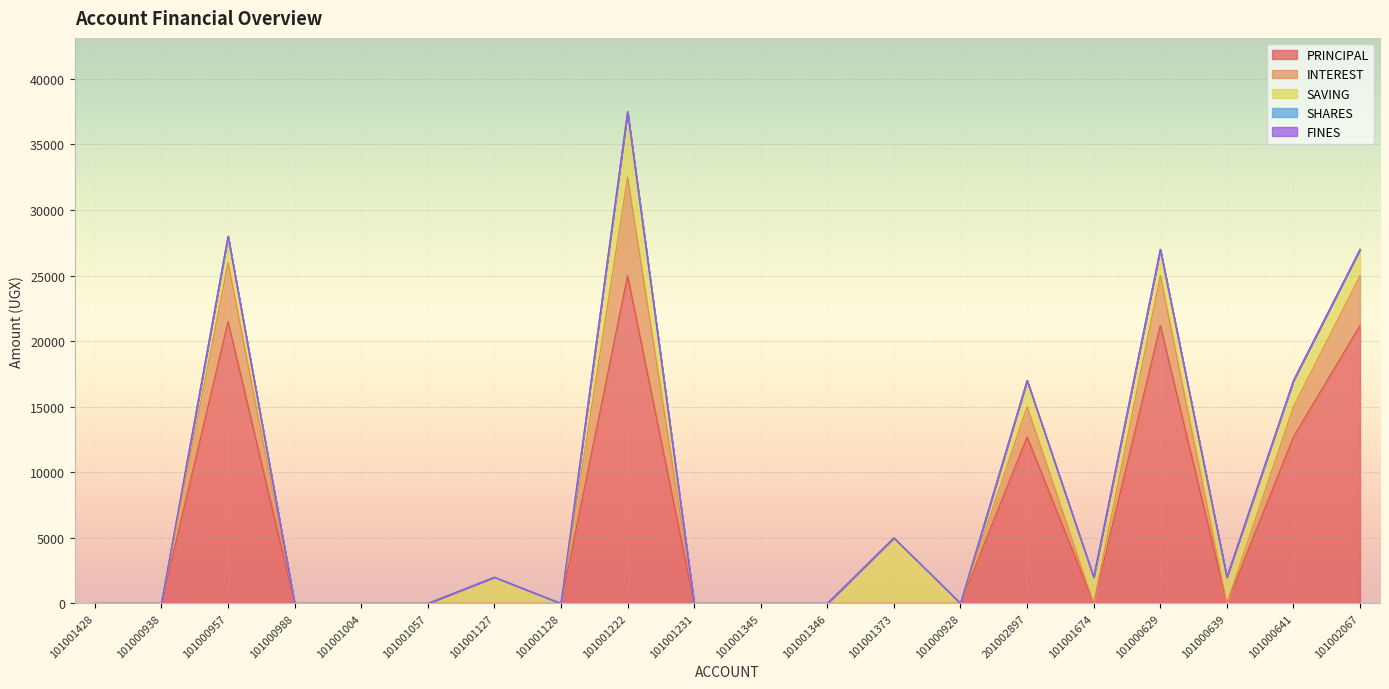

How many lines are shown in the chart?

5